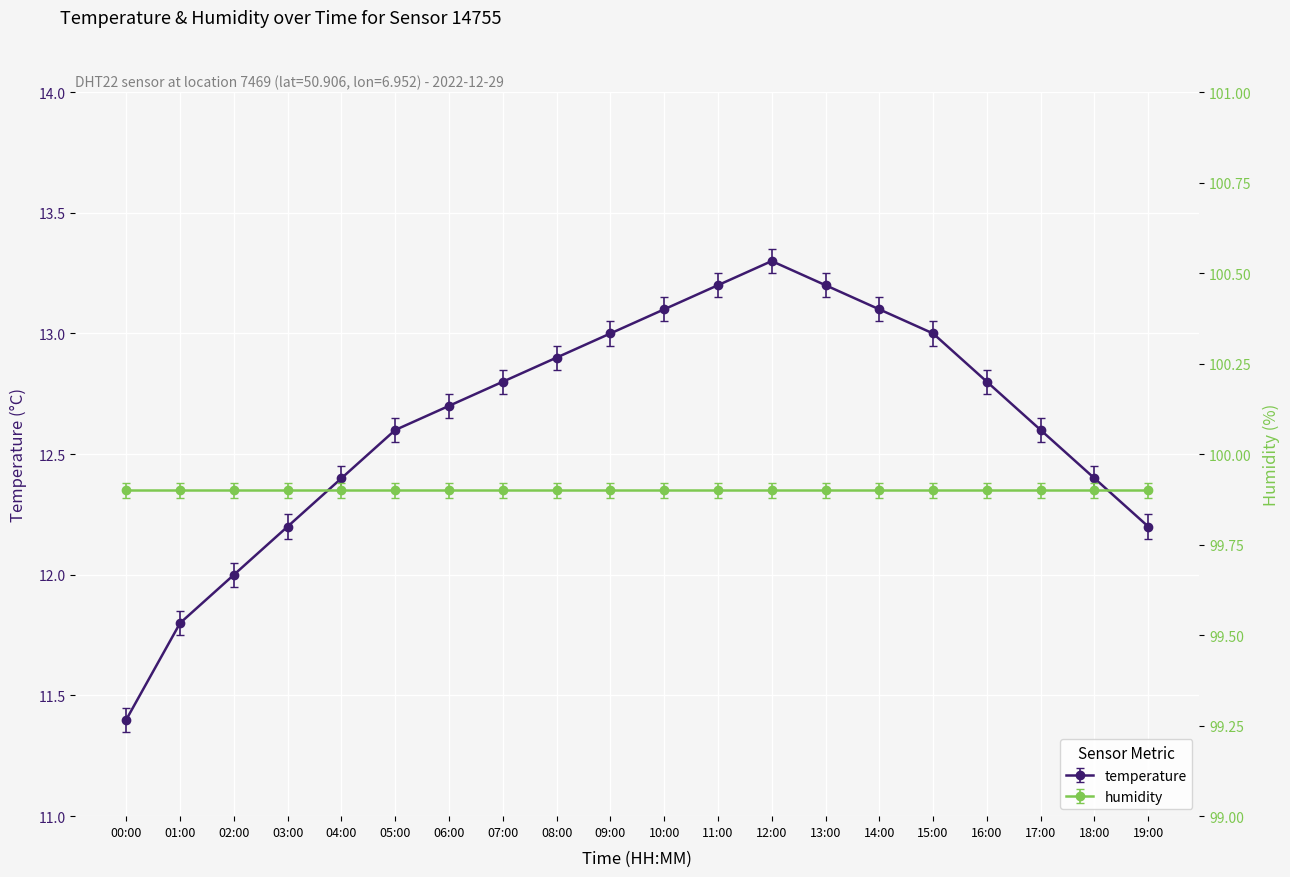

Where is the data nearest to the value 12?

02:00